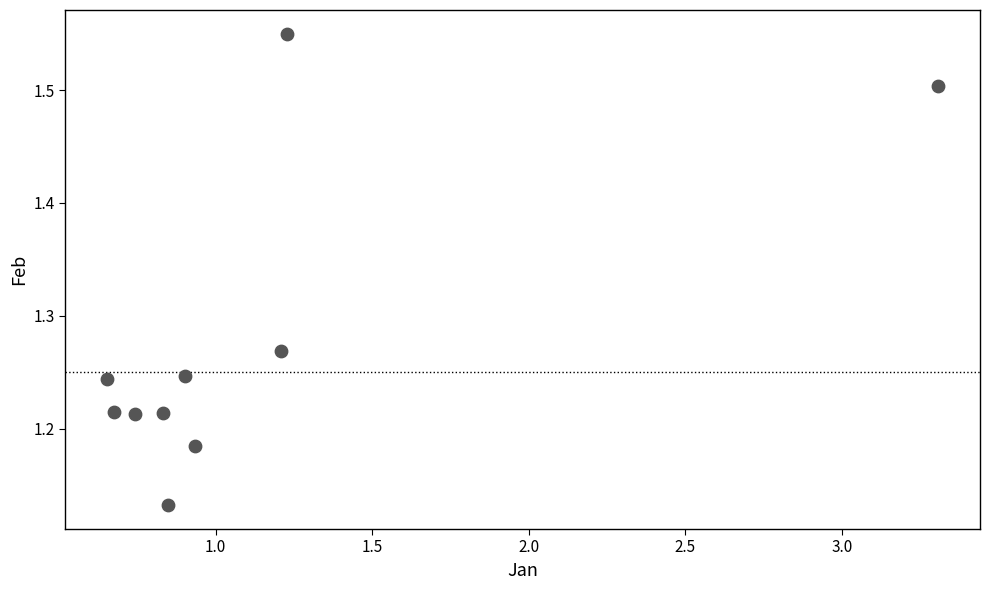

What is the range of X values (max minus min)?

2.7